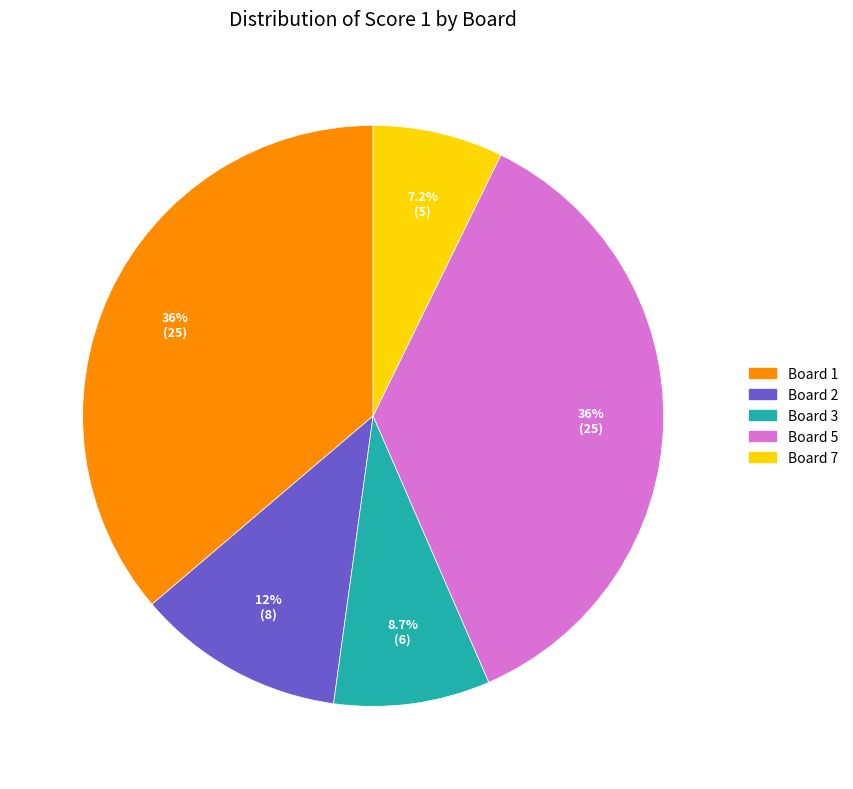

To the nearest percent, what percentage of the pie is Board 3?

9%